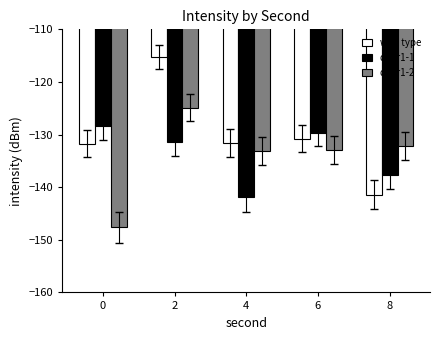

Between 0 and 6, which series saw the biggest shift?

dhar1-2